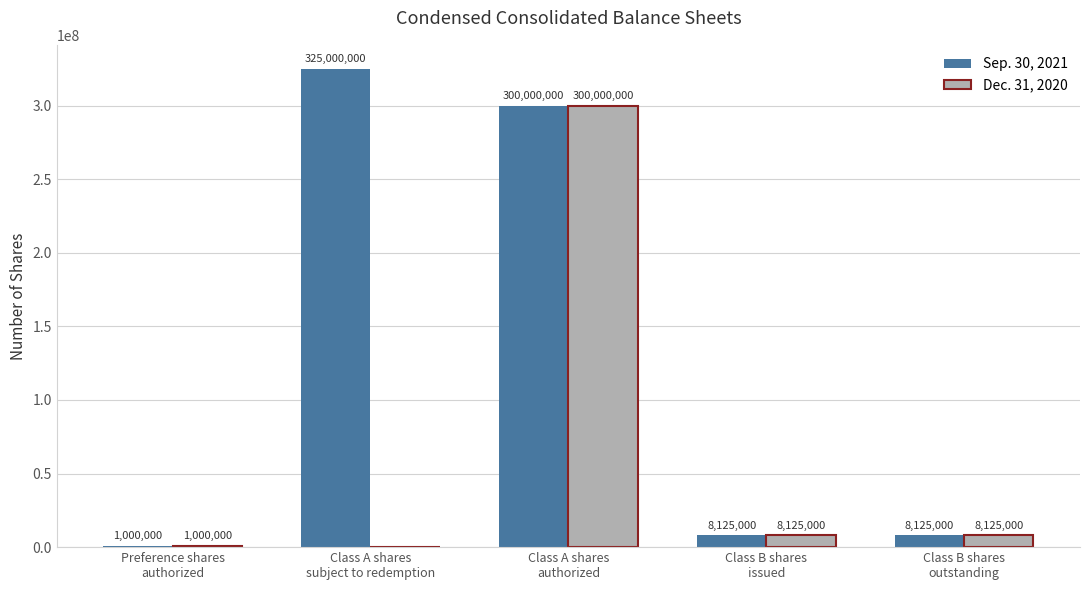

Is the value of Sep. 30, 2021 at Class B shares
outstanding greater than the value of Dec. 31, 2020 at Class A shares
subject to redemption?

Yes